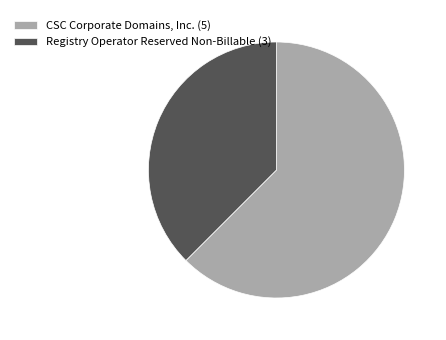

The CSC Corporate Domains, Inc. (5) slice represents 62% of the pie. True or false?

True